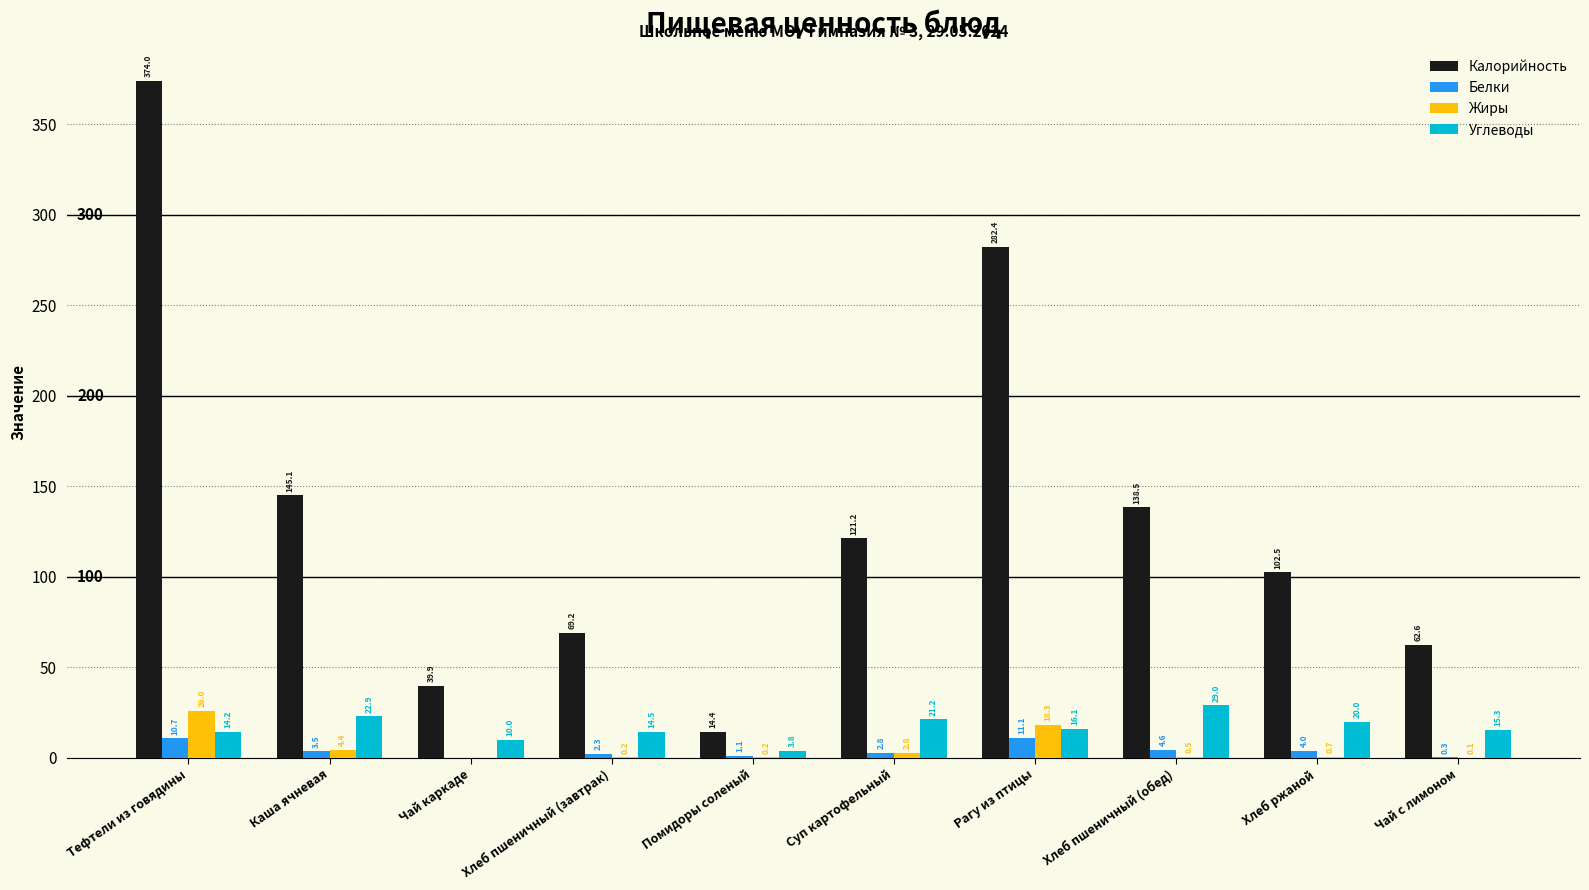

What is the sum of all Углеводы values?

167.0